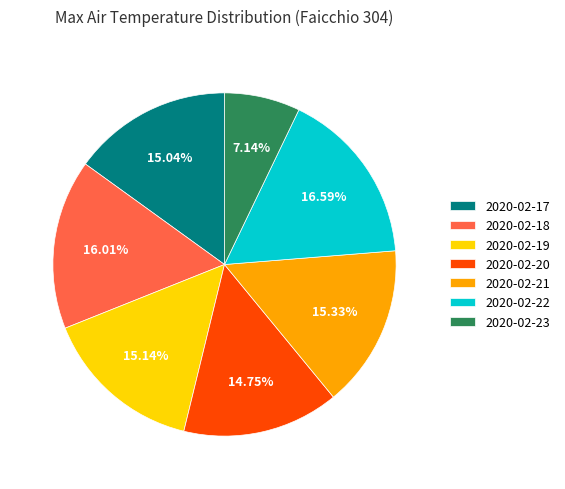

What percentage is the 2020-02-23 slice, to the nearest percent?

7%